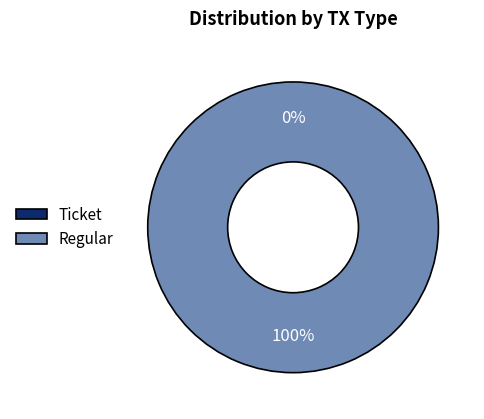

Is it true that Ticket is 0% of the pie?

True